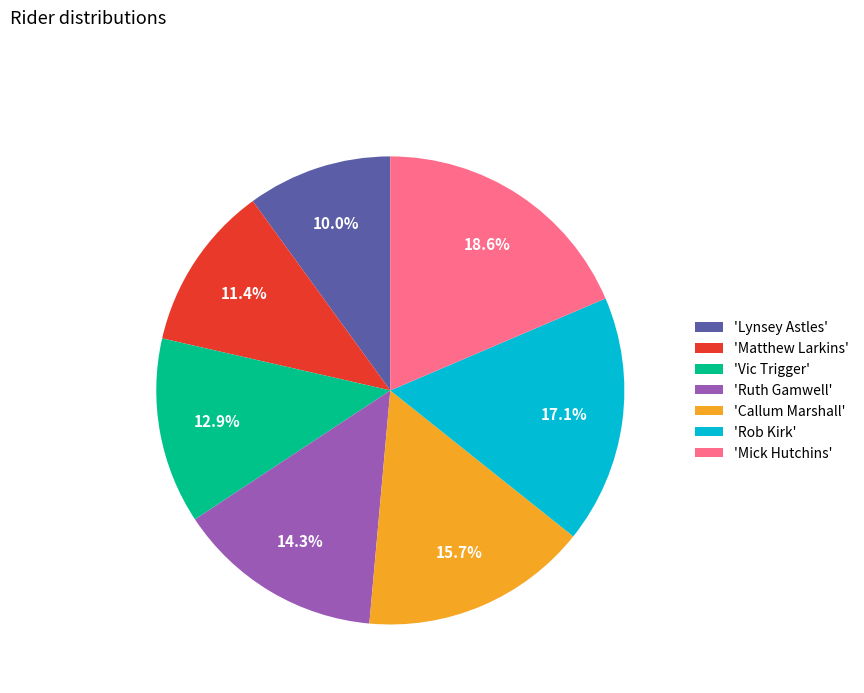

Which category has the smallest portion of the pie?

'Lynsey Astles'